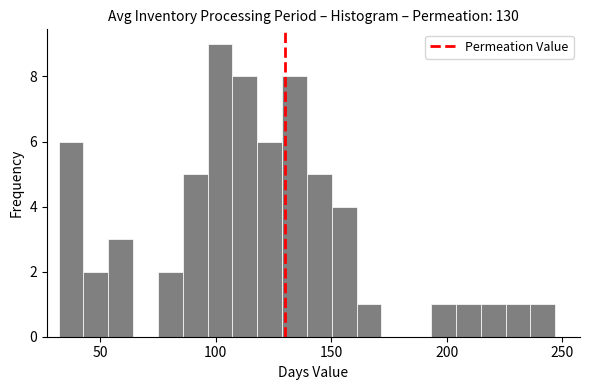

Around what value on the x-axis is the tallest bar? Give the approximate position of its centre, as read against the axis.

100